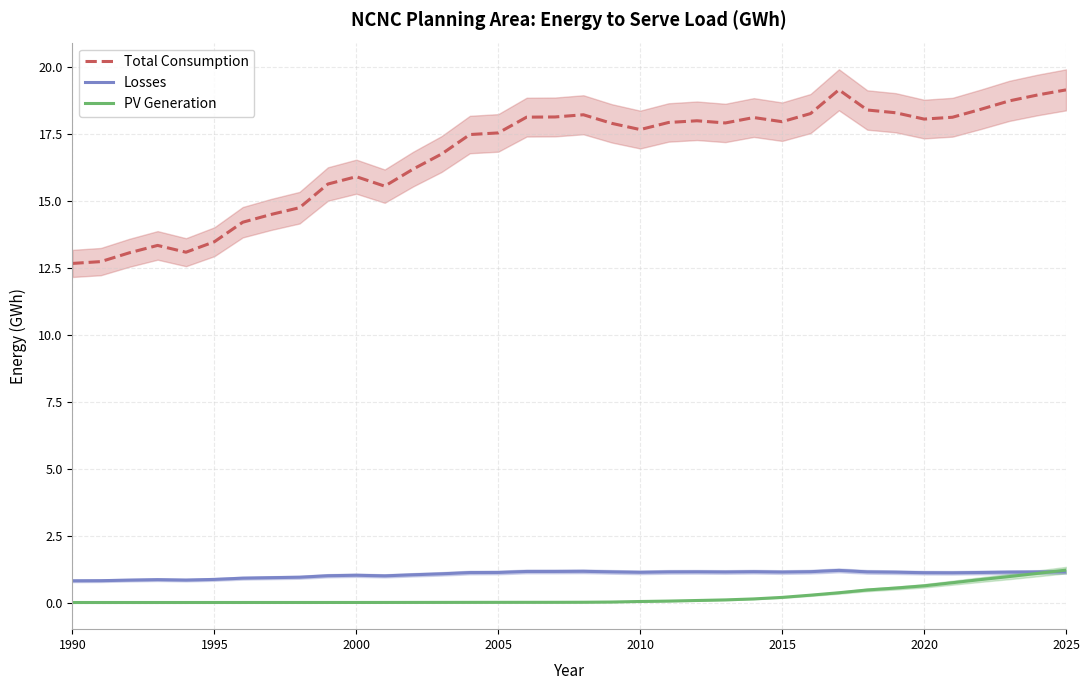

What is the difference between the maximum and minimum values in the Total Consumption series?

6.5